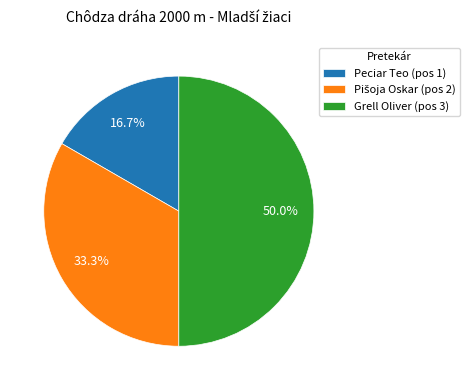

Combined, do Grell Oliver (pos 3) and Peciar Teo (pos 1) account for over 50%?

Yes